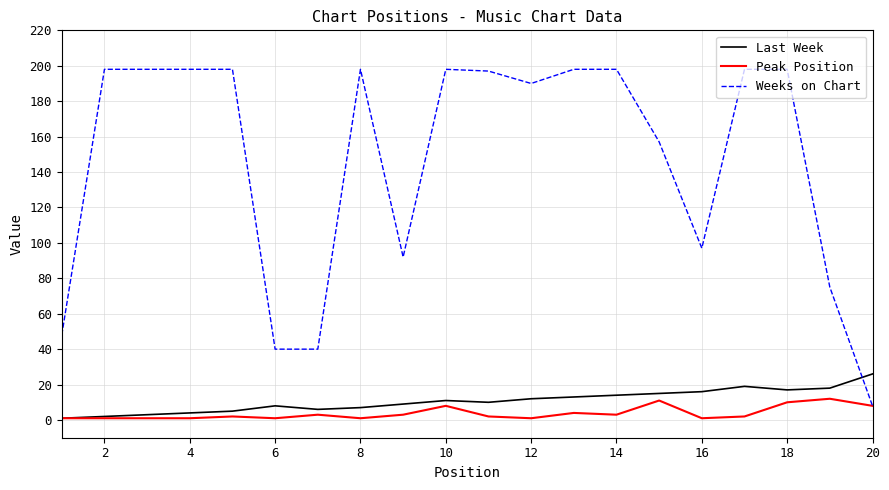

Count the number of data series in this chart.

3